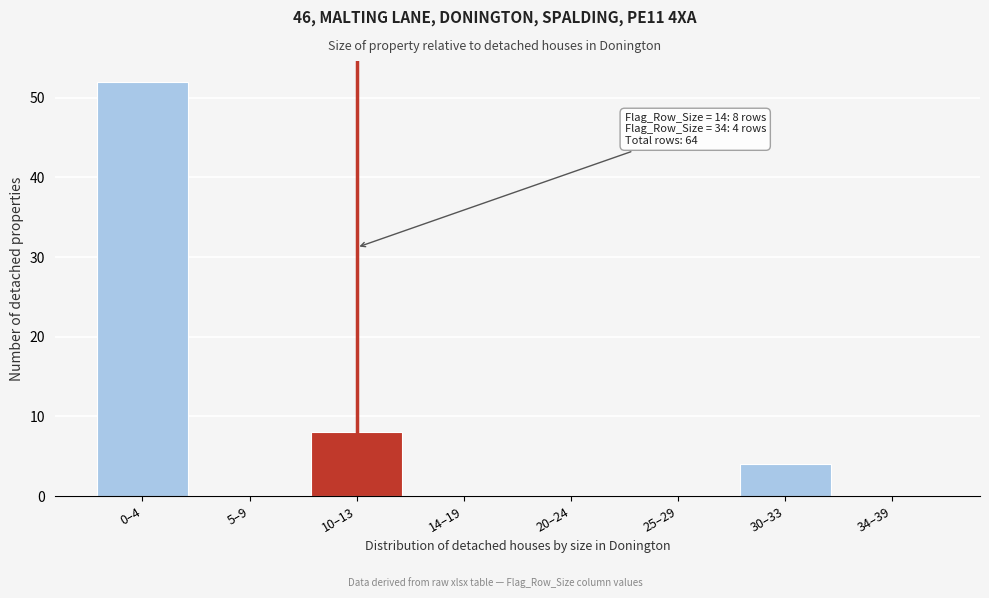

Reading left to right, what are all the values shown in this chart?

0–4=52	5–9=0	10–13=8	14–19=0	20–24=0	25–29=0	30–33=4	34–39=0